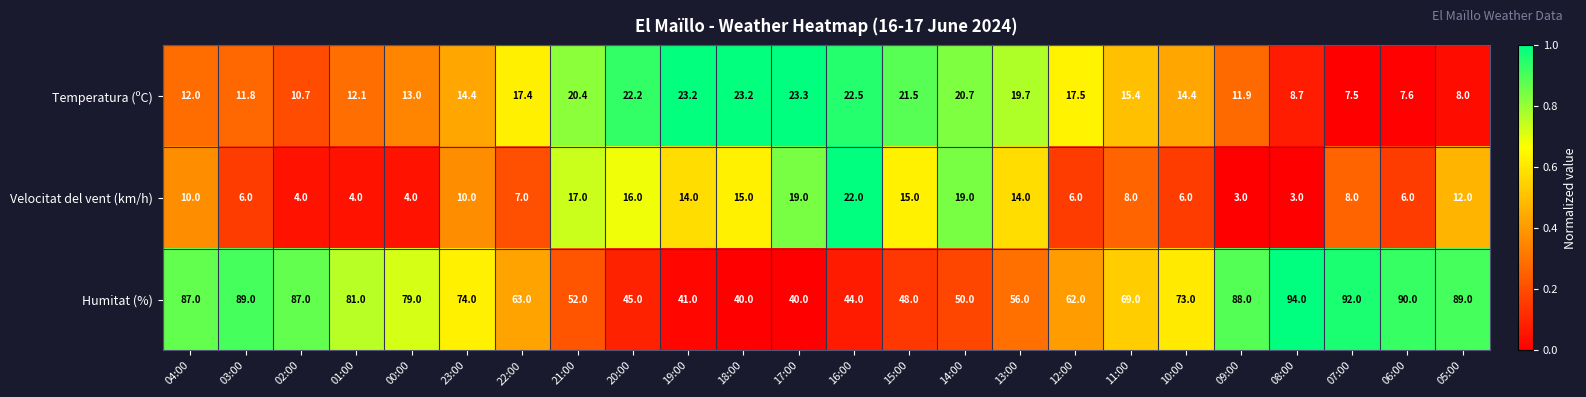

The value of Velocitat del vent (km/h) at 13:00 is 14.0. True or false?

True